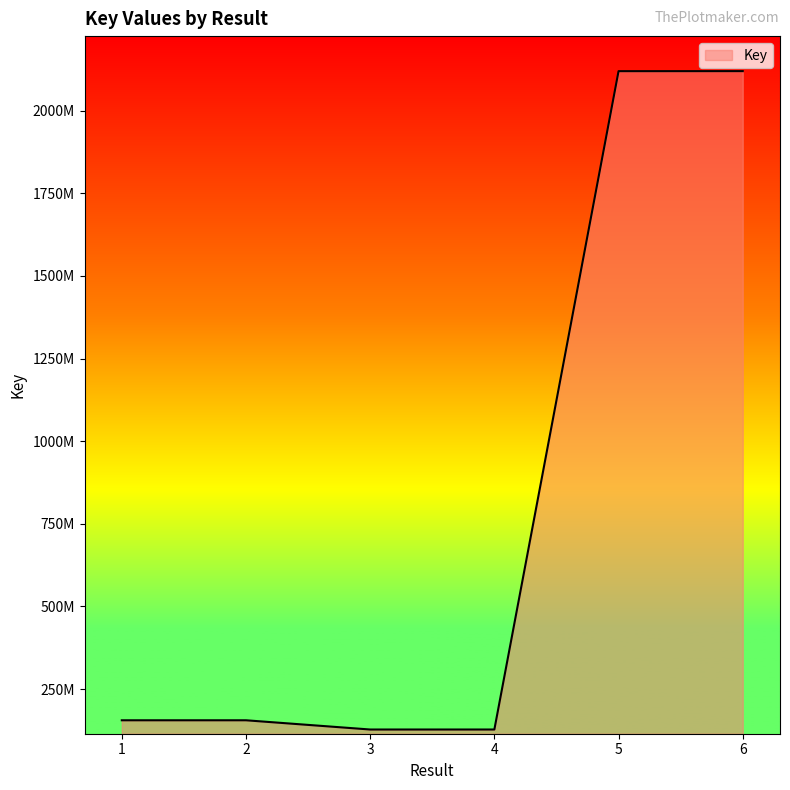

List the labels in order of value, smallest first.

4, 3, 2, 1, 5, 6